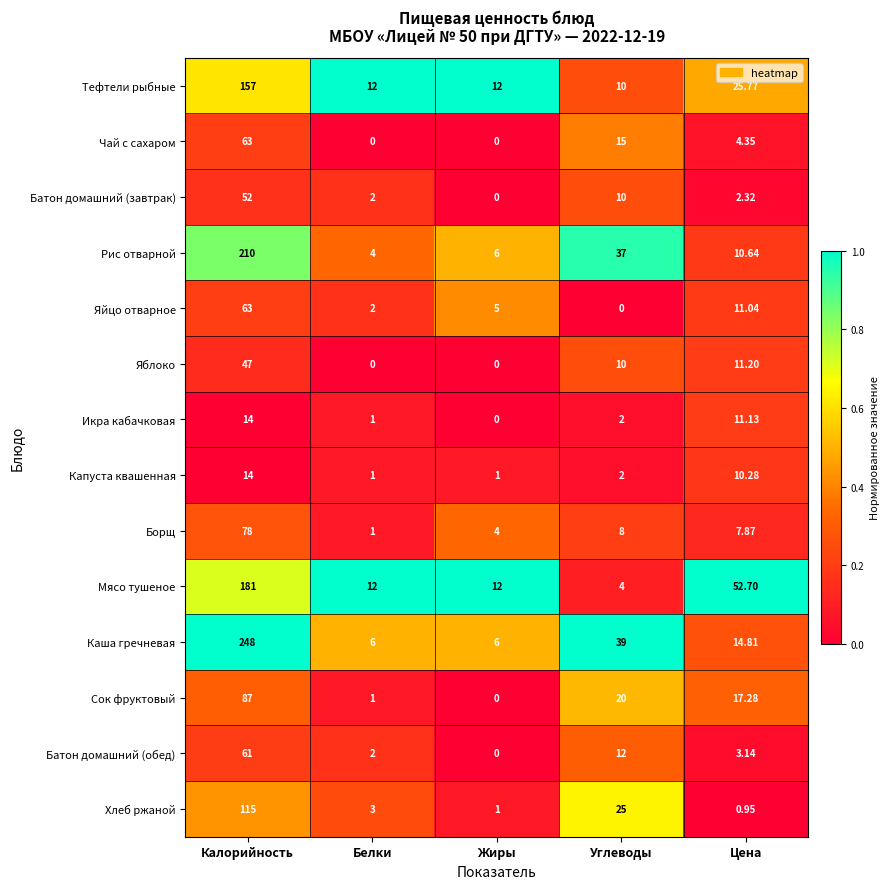

How many data points does each series have?

5